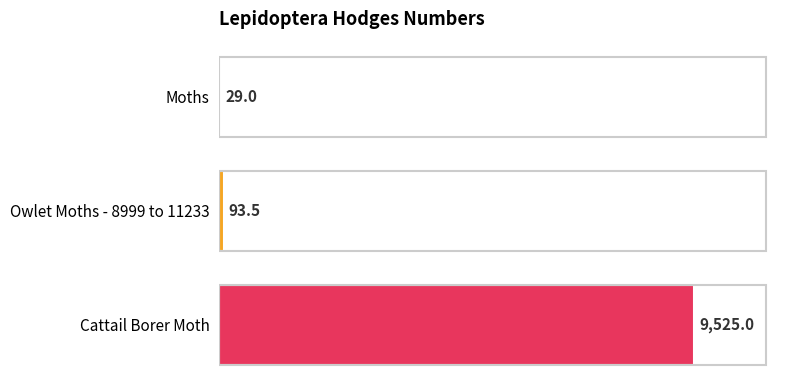

What is the sum of all values?

9647.5